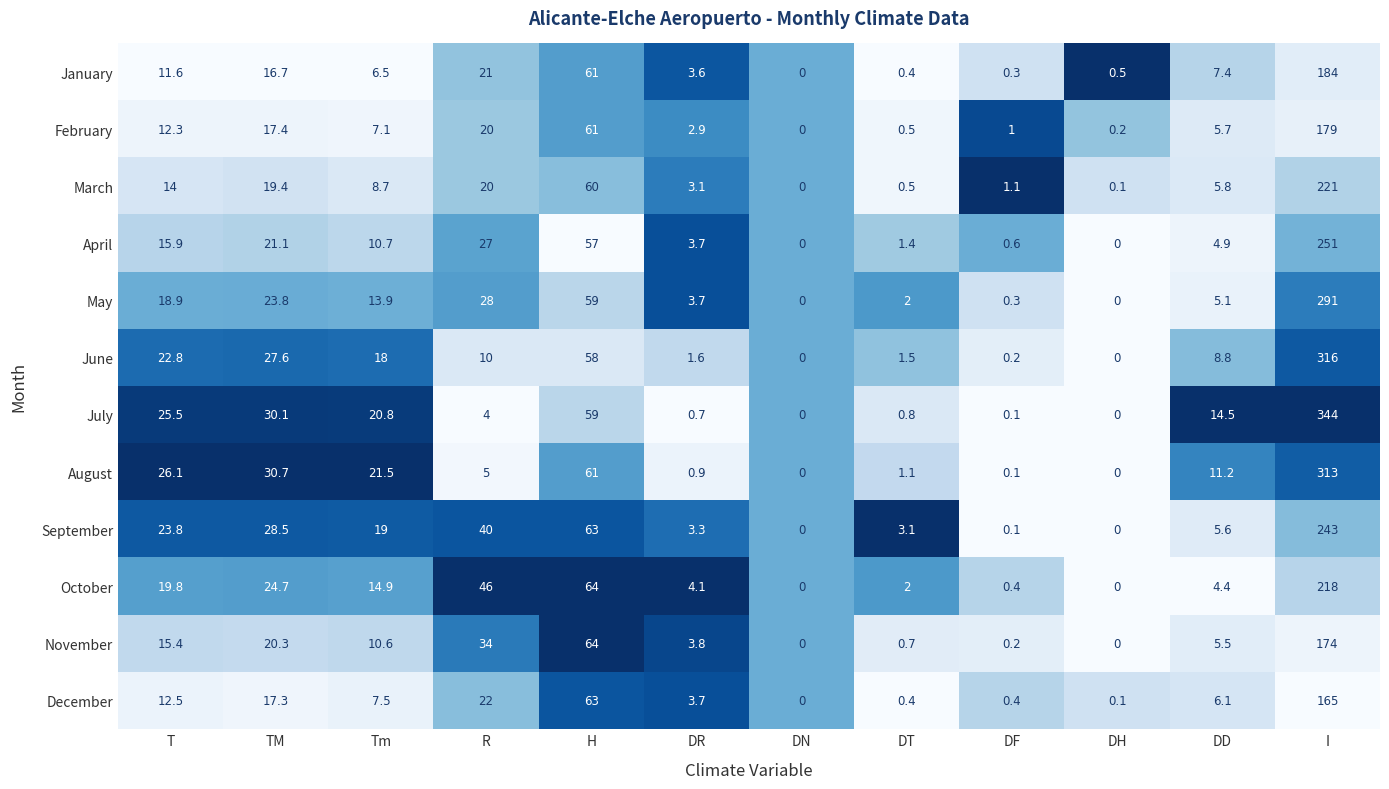

Which series has the widest spread of values?

July